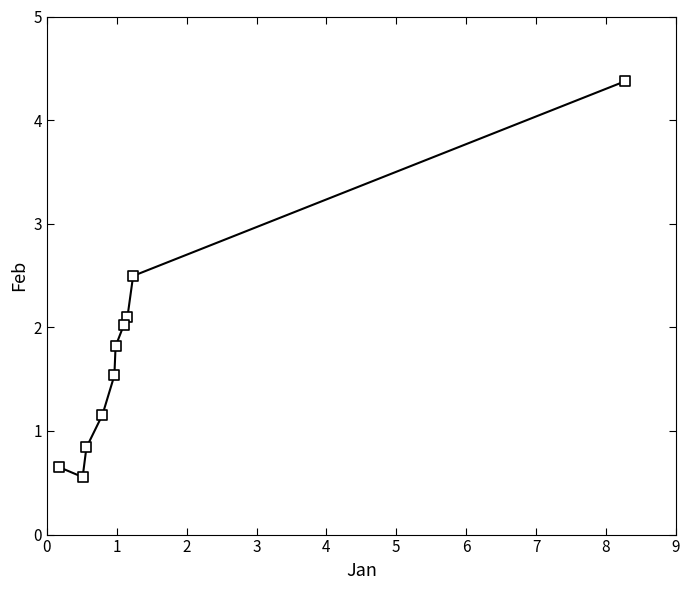

What is the average X value?

1.6